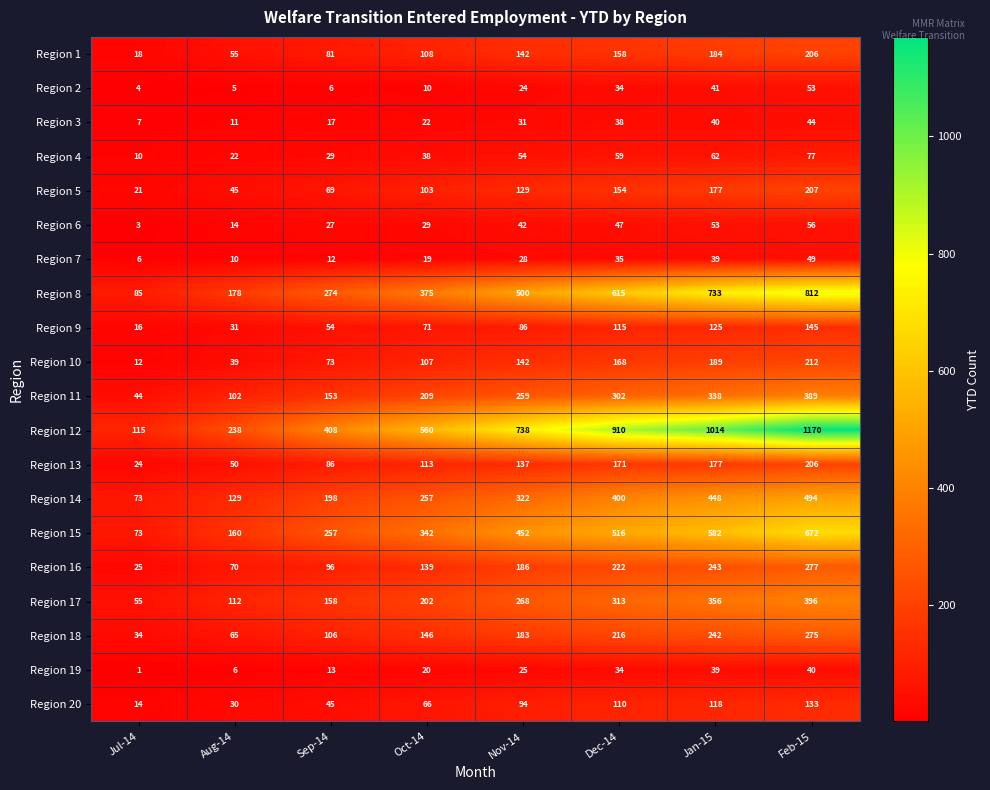

Which category has the highest value across all series?

Feb-15